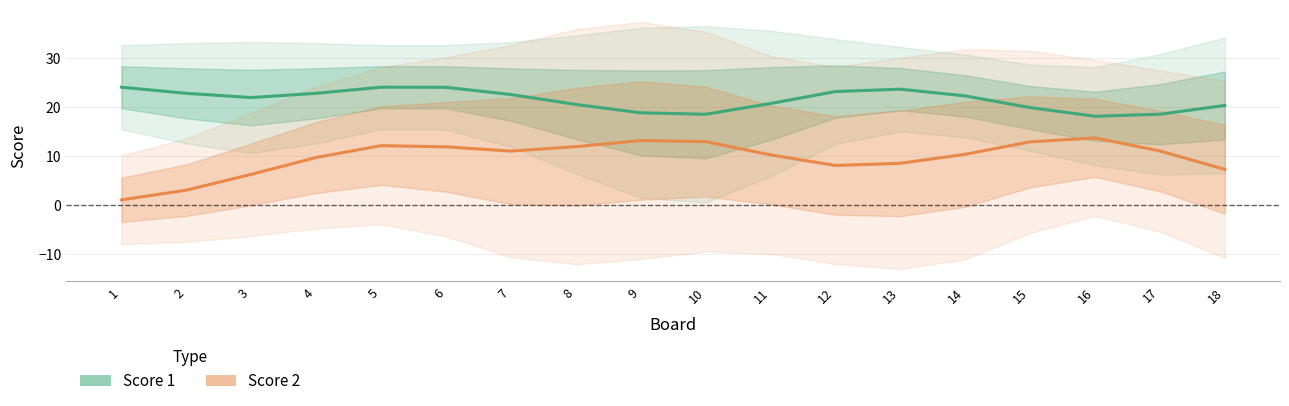

Does the chart have visible grid lines?

Yes